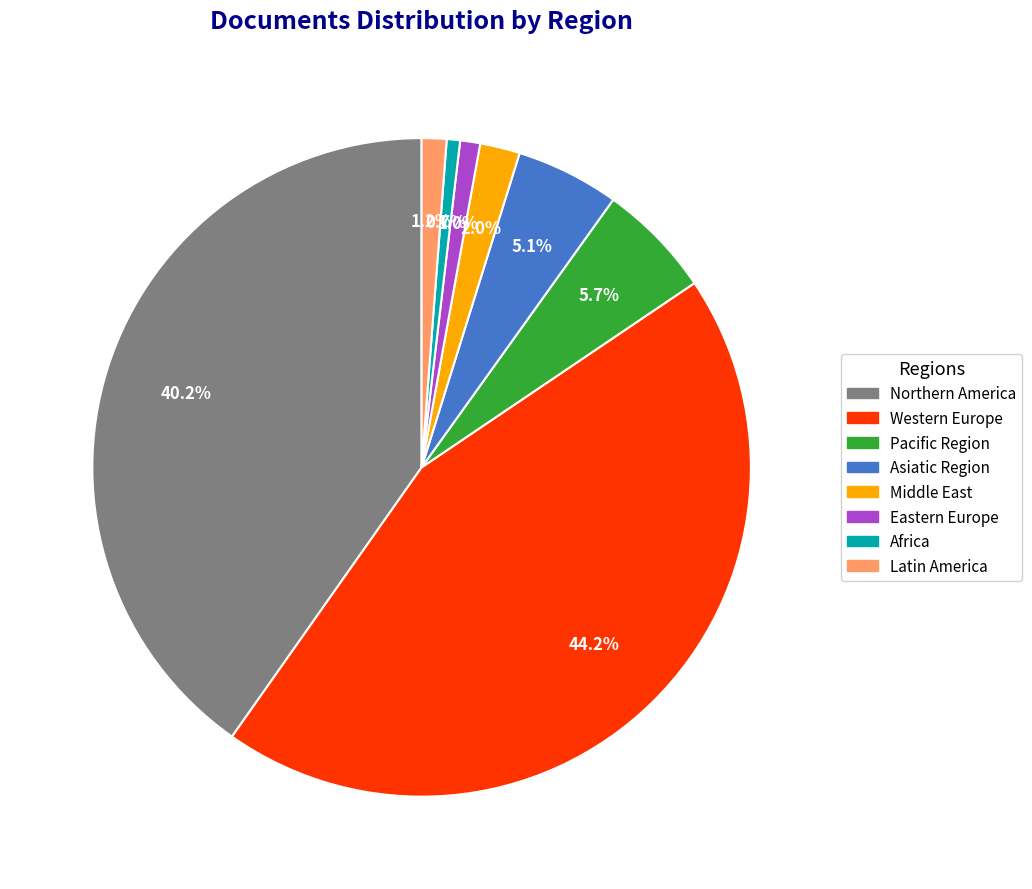

Combined, what portion of the pie is Western Europe and Africa?

44.9%